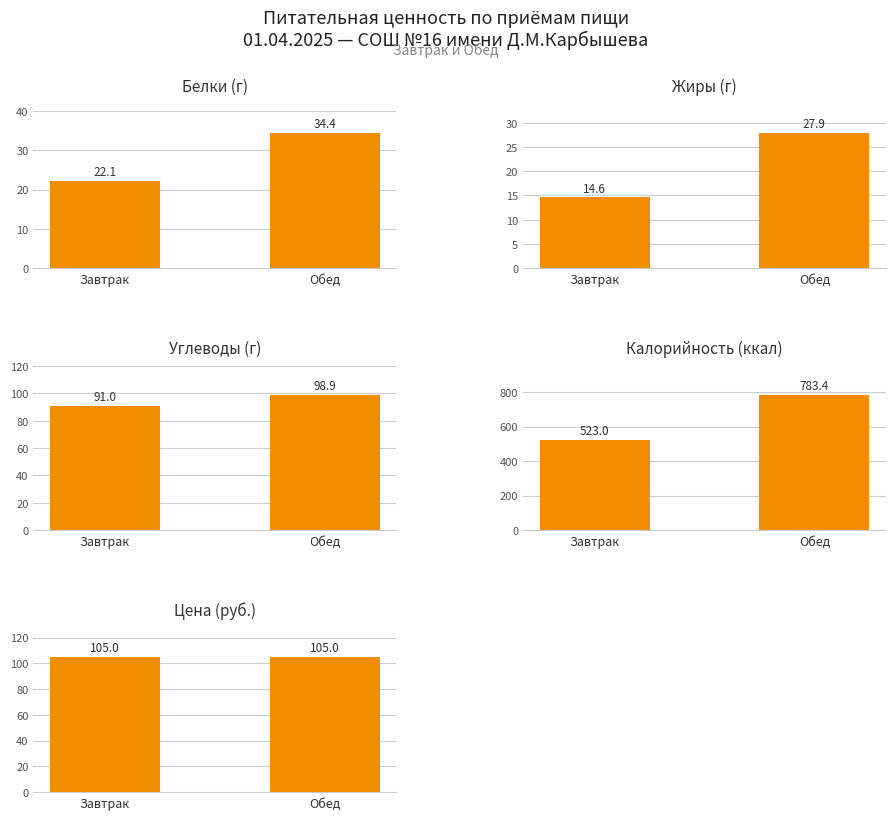

What is the difference between the Жиры values at Завтрак and Обед?

13.3